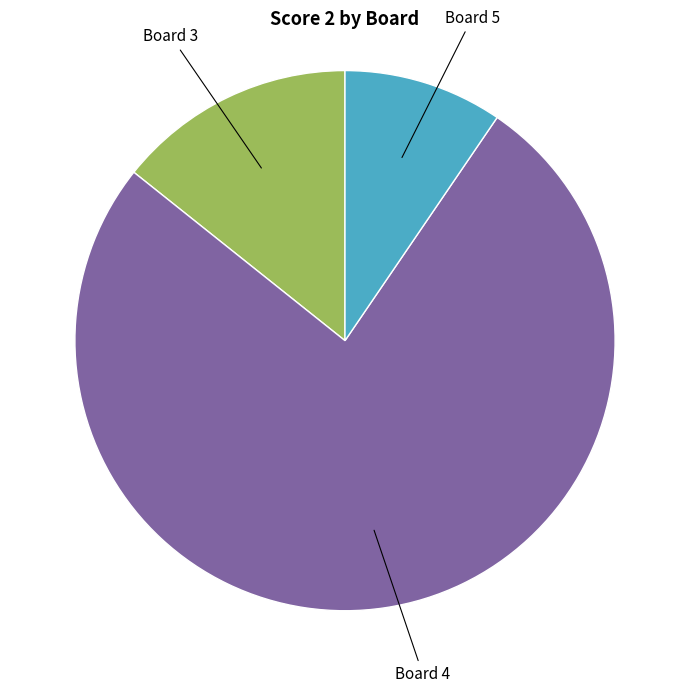

Is there any slice that represents more than half of the pie?

Yes